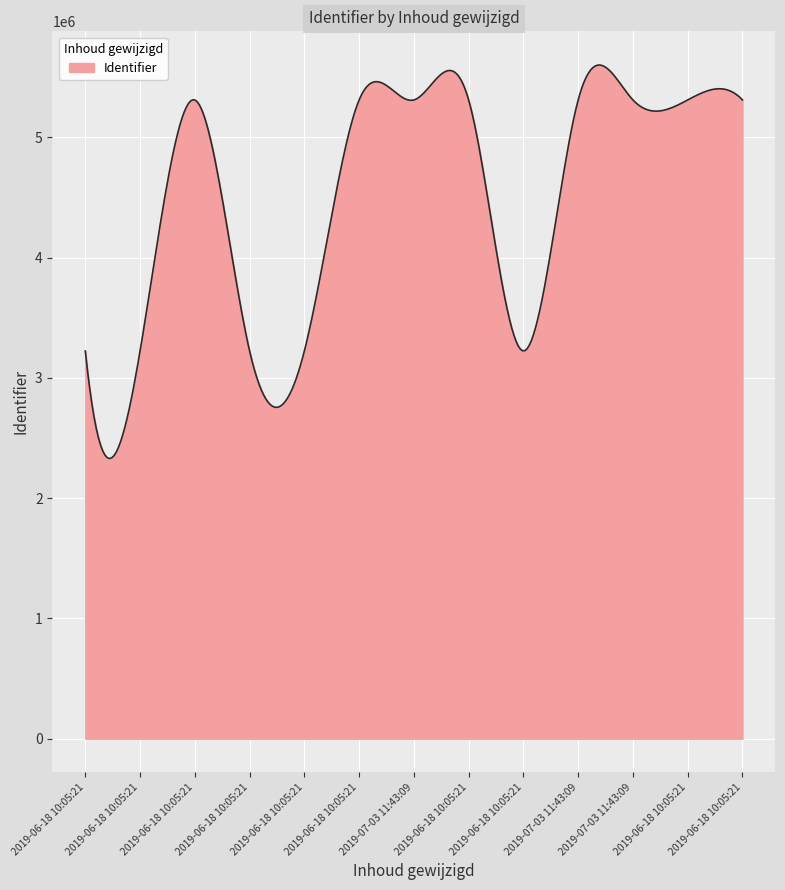

How many lines are shown in the chart?

1